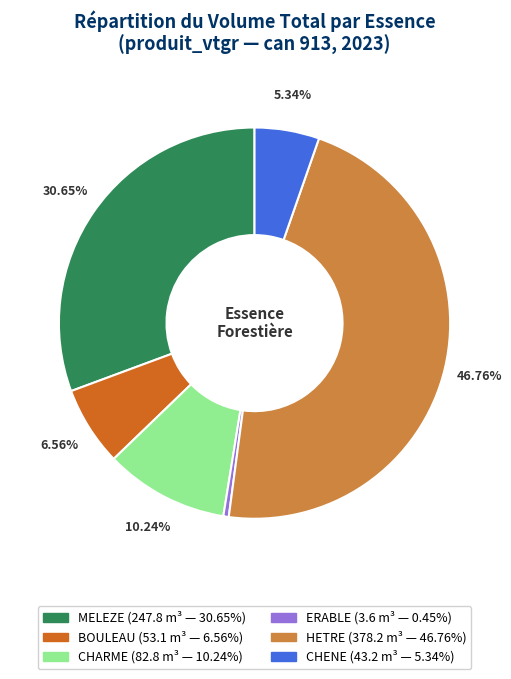

To the nearest percent, what is the difference between the ERABLE and CHENE slice percentages?

5%